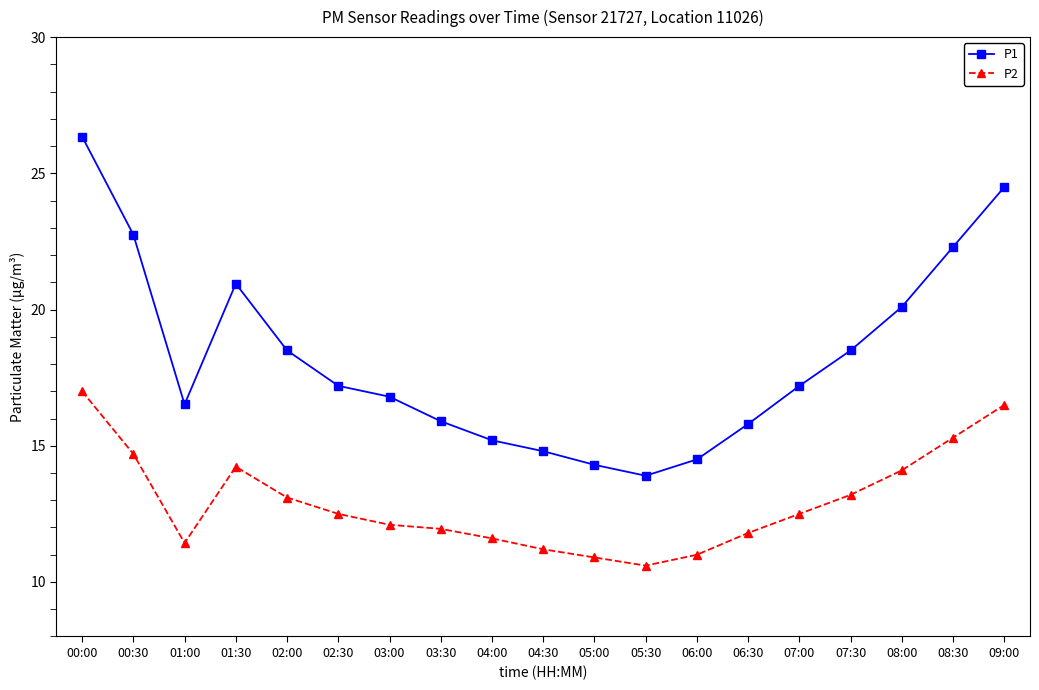

What is the label of the 13th point from the left?

06:00